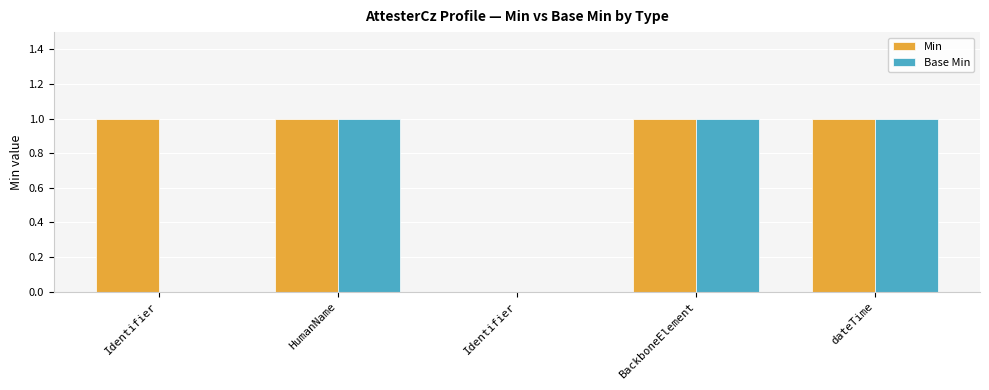

Reading left to right, extract all data points from this chart.

Min: 1	1	0	1	1
Base Min: 0	1	0	1	1